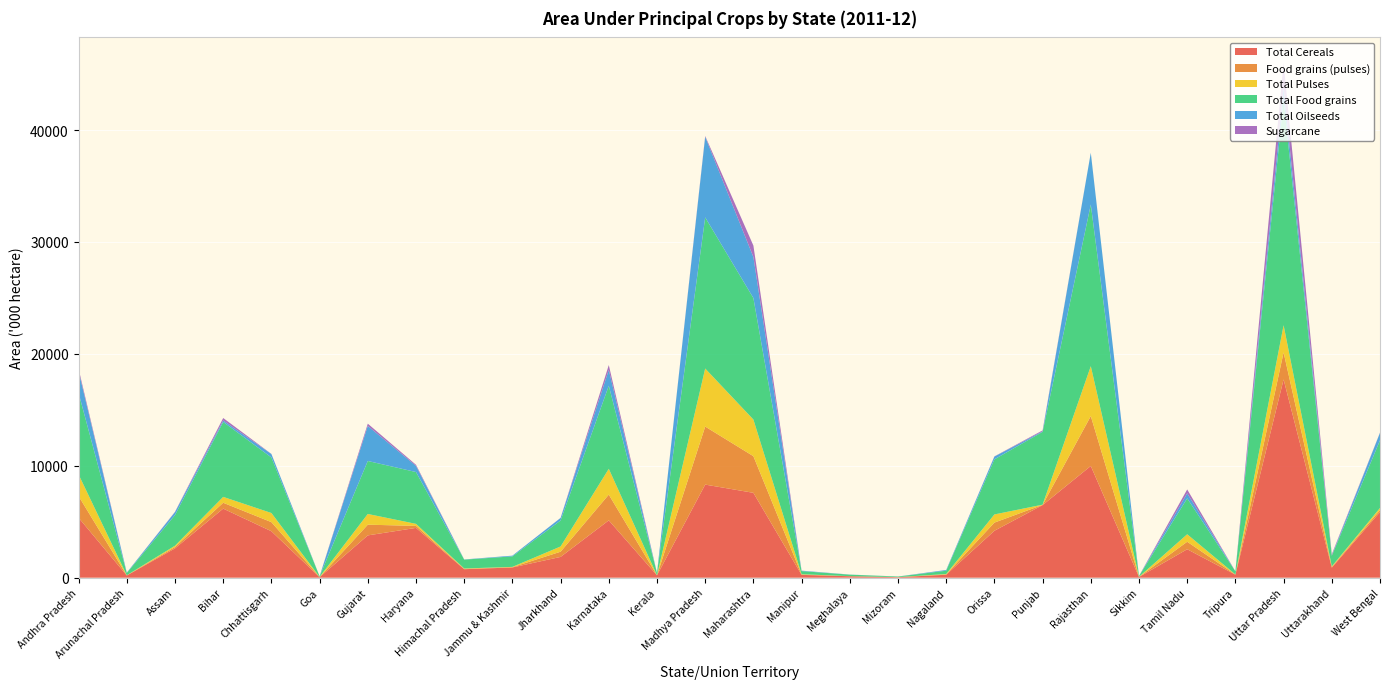

Reading right to left, list all the values displayed in this chart.

Total Cereals: West Bengal=5859	Uttarakhand=897	Uttar Pradesh=17712	Tripura=270	Tamil Nadu=2542	Sikkim=63	Rajasthan=9983	Punjab=6487	Orissa=4193	Nagaland=263	Mizoram=45	Meghalaya=129	Manipur=251	Maharashtra=7584	Madhya Pradesh=8318	Kerala=209	Karnataka=5122	Jharkhand=1856	Jammu & Kashmir=913	Himachal Pradesh=758	Haryana=4450	Gujarat=3779	Goa=47	Chhattisgarh=4151	Bihar=6172	Assam=2617	Arunachal Pradesh=196	Andhra Pradesh=5358
Food grains (pulses): West Bengal=185	Uttarakhand=55	Uttar Pradesh=2421	Tripura=9	Tamil Nadu=669	Sikkim=7	Rajasthan=4458	Punjab=19	Orissa=729	Nagaland=32	Mizoram=4	Meghalaya=4	Manipur=29	Maharashtra=3273	Madhya Pradesh=5186	Kerala=3	Karnataka=2303	Jharkhand=466	Jammu & Kashmir=26	Himachal Pradesh=32	Haryana=180	Gujarat=957	Goa=10	Chhattisgarh=814	Bihar=524	Assam=120	Arunachal Pradesh=10	Andhra Pradesh=1931
Total Pulses: West Bengal=185	Uttarakhand=55	Uttar Pradesh=2421	Tripura=9	Tamil Nadu=669	Sikkim=7	Rajasthan=4458	Punjab=19	Orissa=729	Nagaland=32	Mizoram=4	Meghalaya=4	Manipur=29	Maharashtra=3273	Madhya Pradesh=5186	Kerala=3	Karnataka=2303	Jharkhand=466	Jammu & Kashmir=26	Himachal Pradesh=32	Haryana=180	Gujarat=957	Goa=10	Chhattisgarh=814	Bihar=524	Assam=120	Arunachal Pradesh=10	Andhra Pradesh=1931
Total Food grains: West Bengal=6044	Uttarakhand=952	Uttar Pradesh=20133	Tripura=279	Tamil Nadu=3210	Sikkim=69	Rajasthan=14441	Punjab=6506	Orissa=4922	Nagaland=295	Mizoram=49	Meghalaya=133	Manipur=279	Maharashtra=10857	Madhya Pradesh=13504	Kerala=212	Karnataka=7425	Jharkhand=2322	Jammu & Kashmir=939	Himachal Pradesh=791	Haryana=4630	Gujarat=4736	Goa=57	Chhattisgarh=4965	Bihar=6696	Assam=2736	Arunachal Pradesh=205	Andhra Pradesh=7289
Total Oilseeds: West Bengal=676	Uttarakhand=30	Uttar Pradesh=1129	Tripura=5	Tamil Nadu=449	Sikkim=9	Rajasthan=4623	Punjab=50	Orissa=251	Nagaland=64	Mizoram=3	Meghalaya=10	Manipur=36	Maharashtra=3667	Madhya Pradesh=7202	Kerala=2	Karnataka=1416	Jharkhand=229	Jammu & Kashmir=65	Himachal Pradesh=15	Haryana=553	Gujarat=3131	Goa=3	Chhattisgarh=308	Bihar=133	Assam=268	Arunachal Pradesh=33	Andhra Pradesh=1945
Sugarcane: West Bengal=16	Uttarakhand=108	Uttar Pradesh=2162	Tripura=1	Tamil Nadu=346	Sikkim=0	Rajasthan=6	Punjab=80	Orissa=15	Nagaland=4	Mizoram=1	Meghalaya=0	Manipur=6	Maharashtra=1022	Madhya Pradesh=69	Kerala=3	Karnataka=430	Jharkhand=7	Jammu & Kashmir=0	Himachal Pradesh=2	Haryana=95	Gujarat=202	Goa=1	Chhattisgarh=9	Bihar=218	Assam=26	Arunachal Pradesh=2	Andhra Pradesh=204